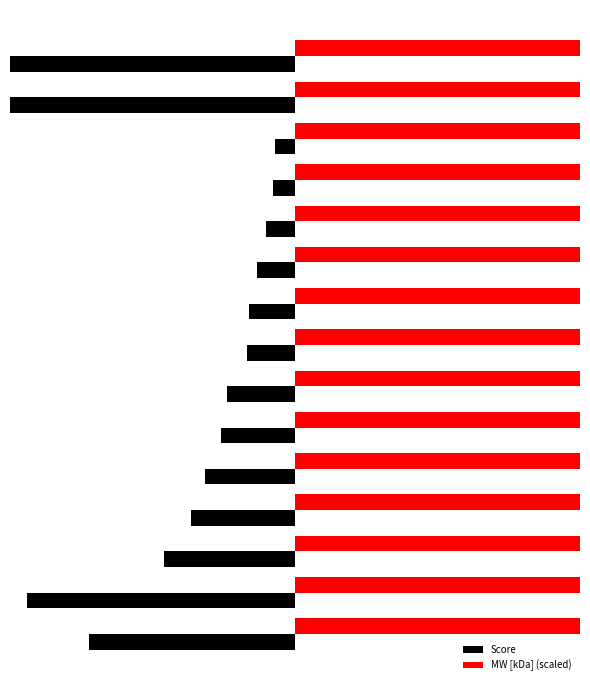

Count the number of data series in this chart.

2